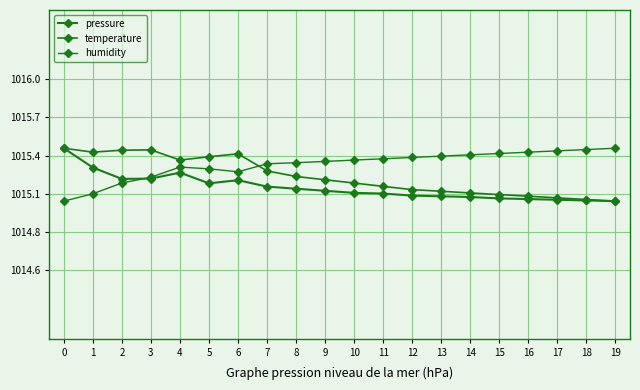

What is the difference between the second highest and minimum values in the pressure series?

0.2